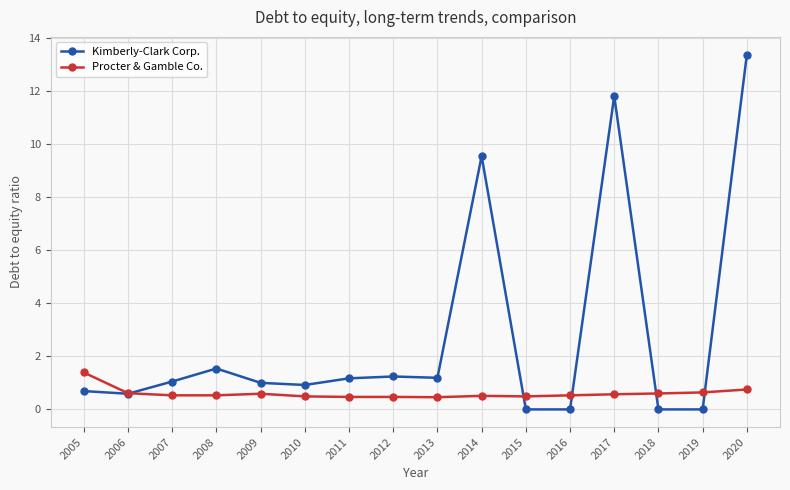

What is the highest value of the Procter & Gamble Co. series?

1.4